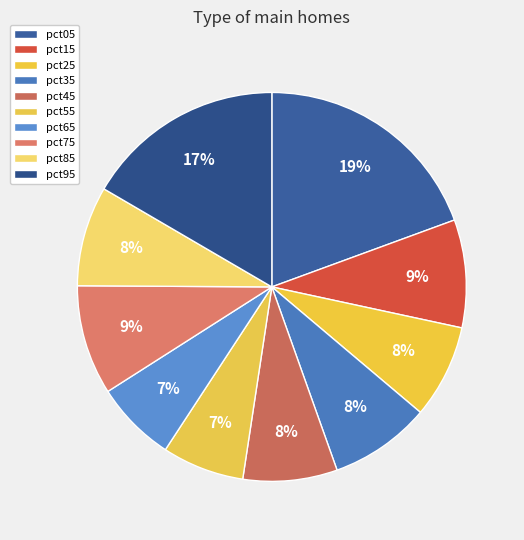

How many slices are in this pie chart?

10